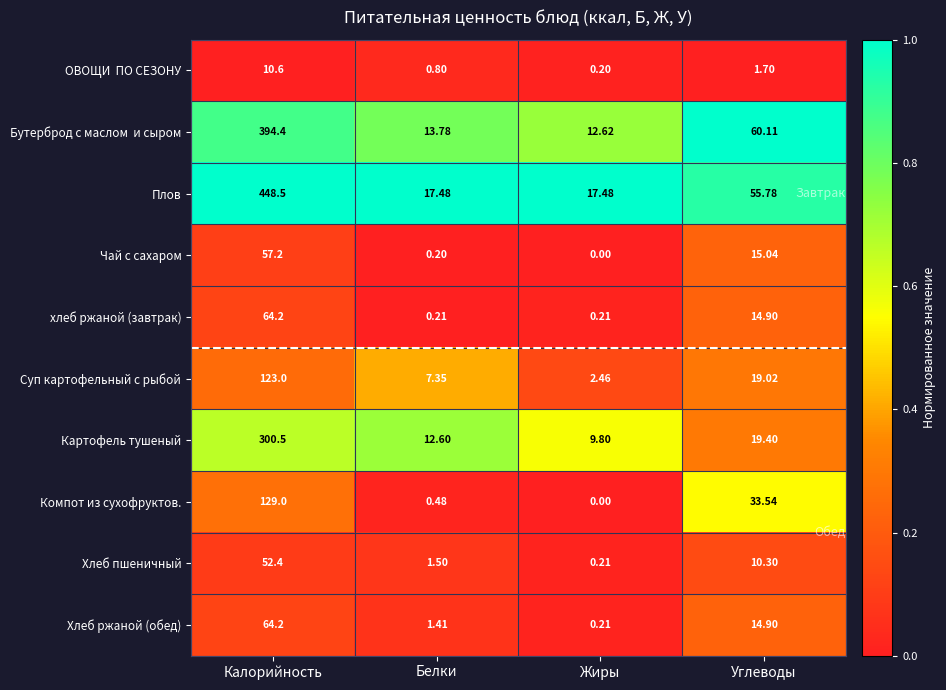

Which label corresponds to the largest value in the chart?

Калорийность